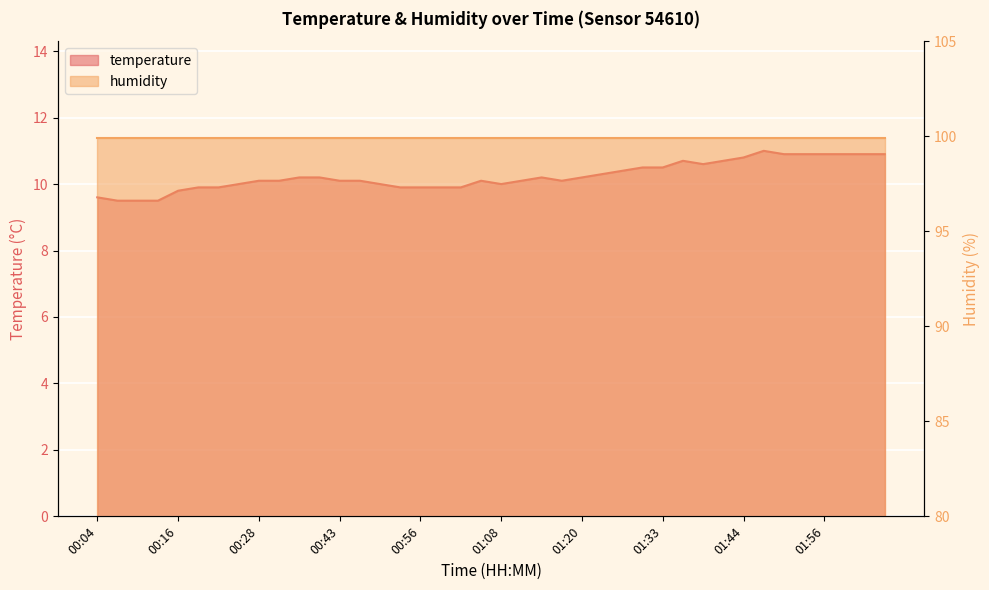

What is the ratio of the value at 00:16 to the value at 01:29?

0.9